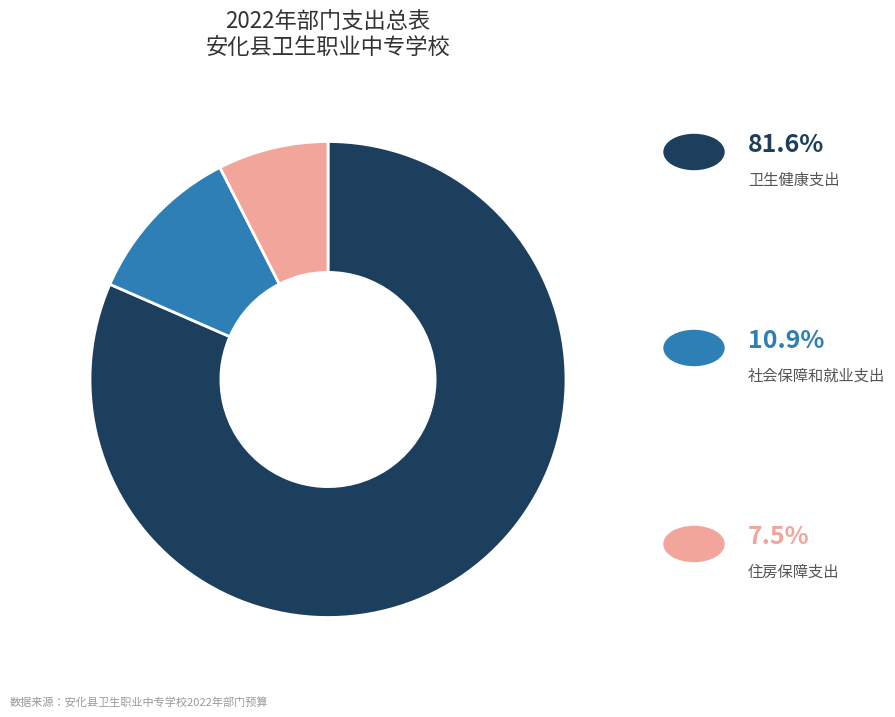

Is there a majority slice in this chart?

Yes